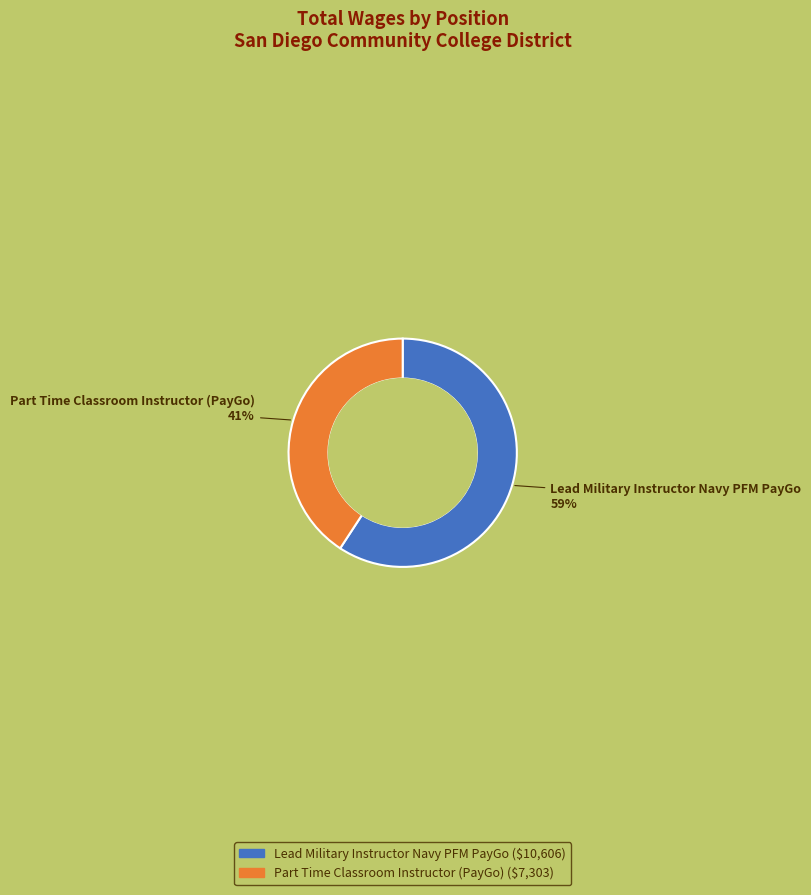

To the nearest percent, what is the combined percentage of Lead Military Instructor Navy PFM PayGo and Part Time Classroom Instructor (PayGo)?

100%